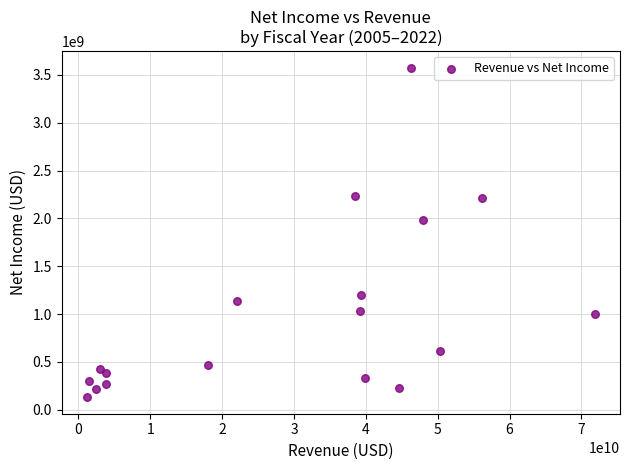

What Y value in the scatter plot is closest to 1852988000?

1978085000